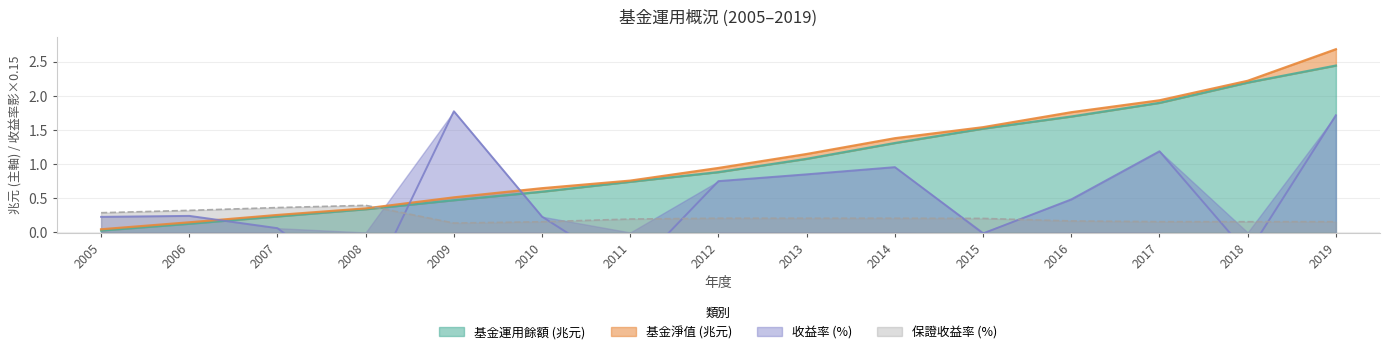

List the series in order of their peak value, highest first.

基金淨值, 基金運用餘額, 收益率, 保證收益率